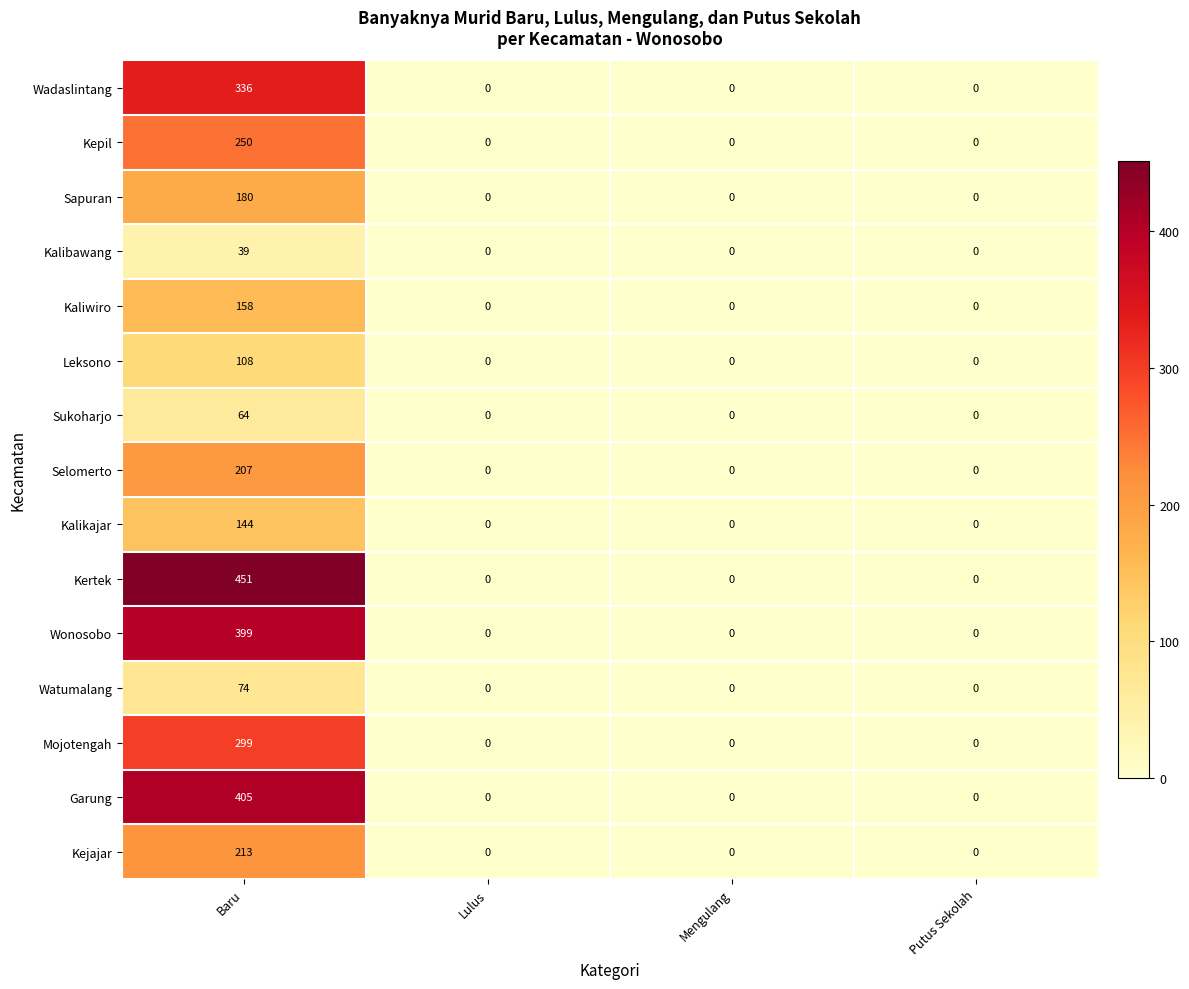

The Wadaslintang series shows 550 at Baru. True or false?

False